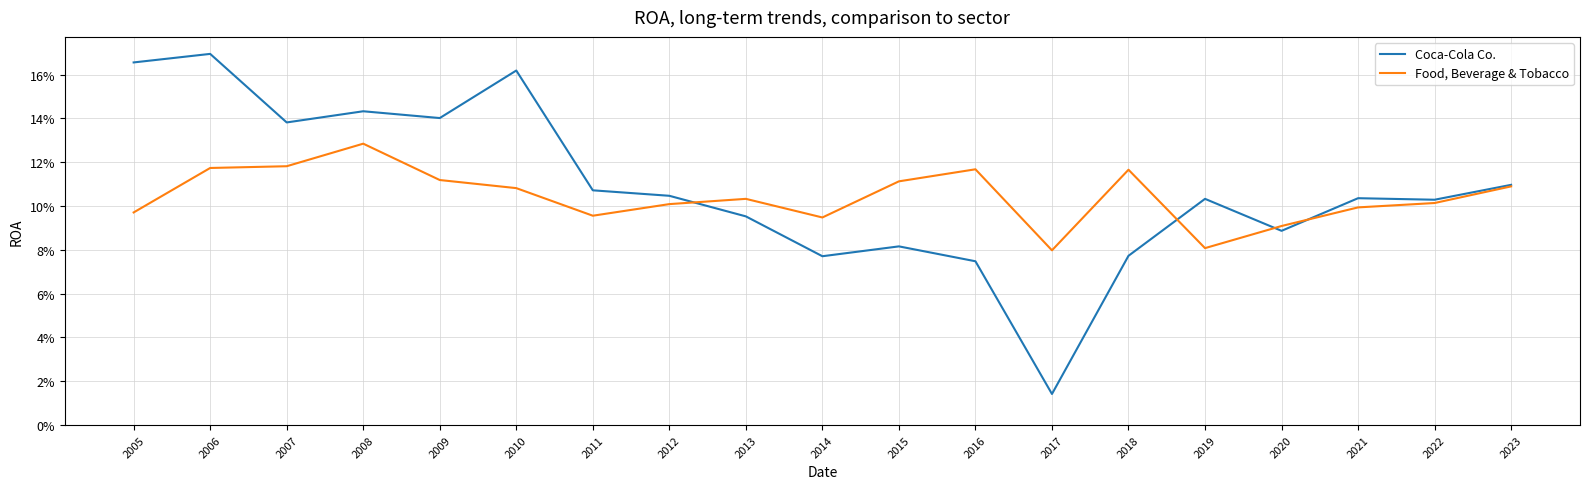

Does the chart have visible grid lines?

Yes